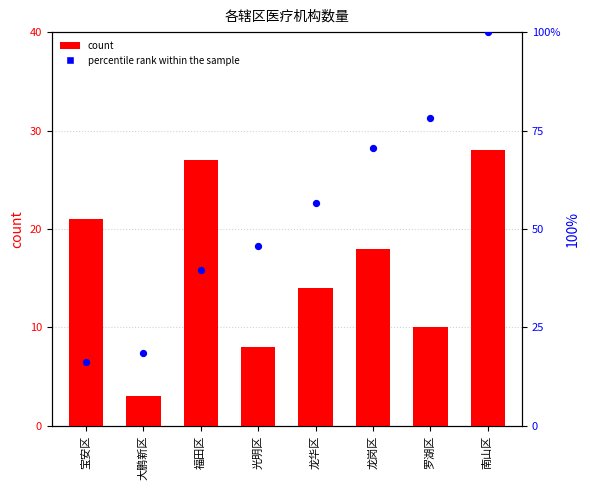

Which series has the largest Y range (max minus min)?

percentile rank within the sample